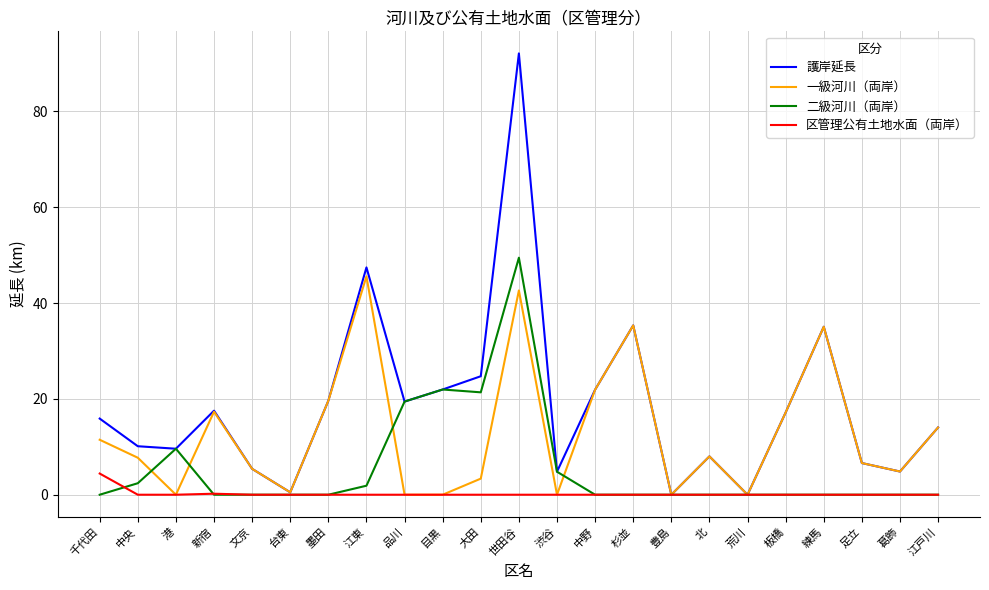

What position from the right is 品川?

15